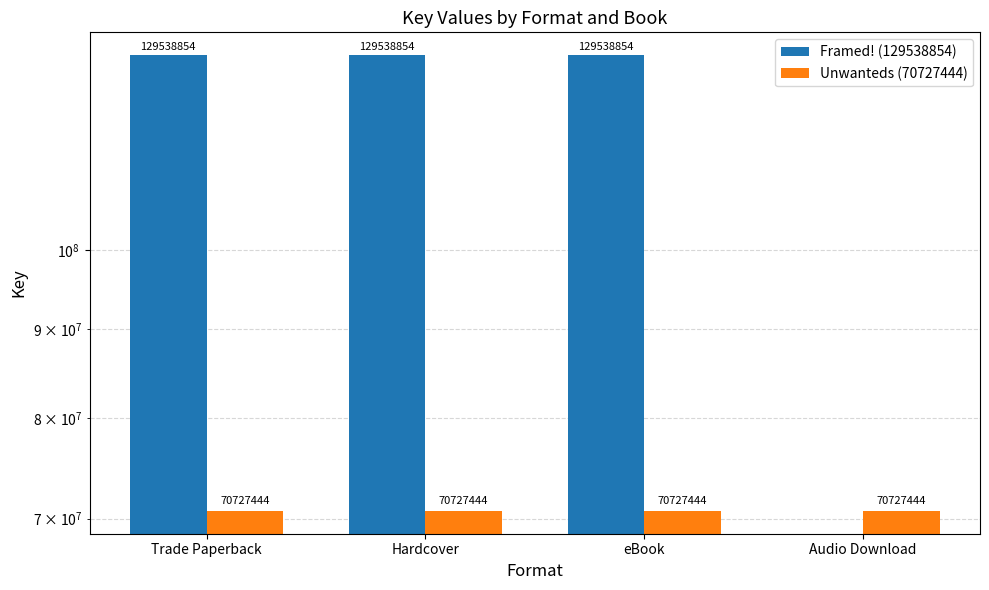

What is the total value across all series at Hardcover?

200266298